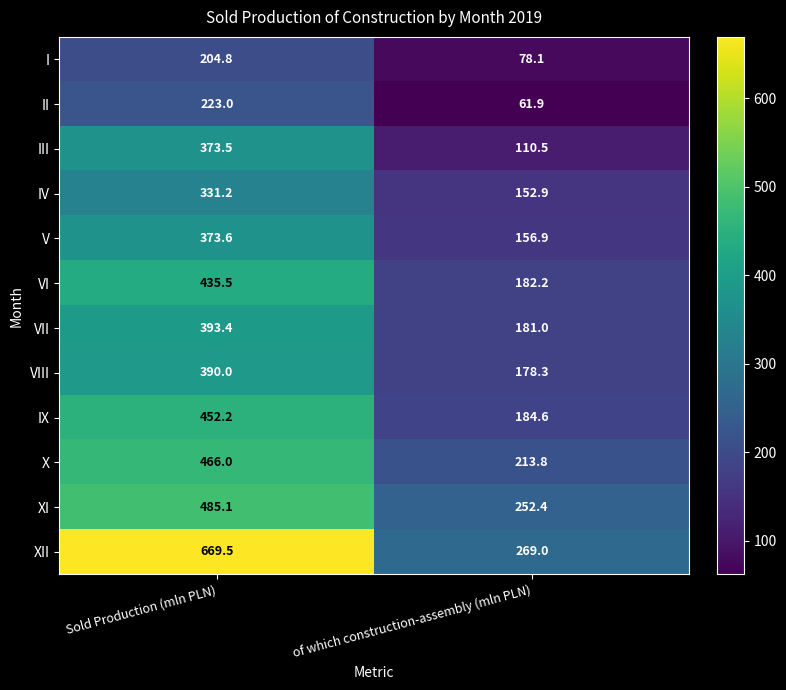

What is the difference between the maximum and minimum values in the I series?

126.7